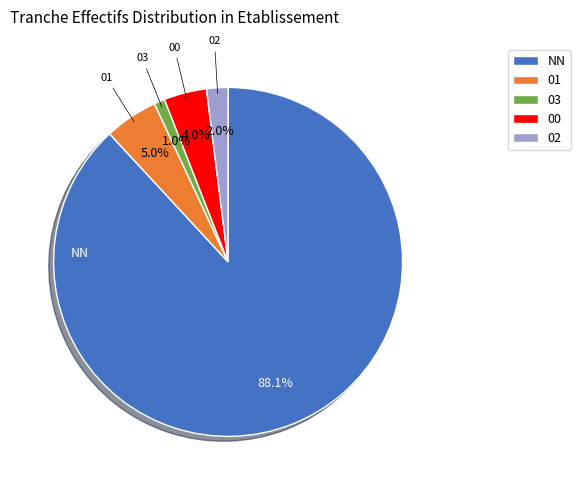

Between 02 and 00, which is larger?

00